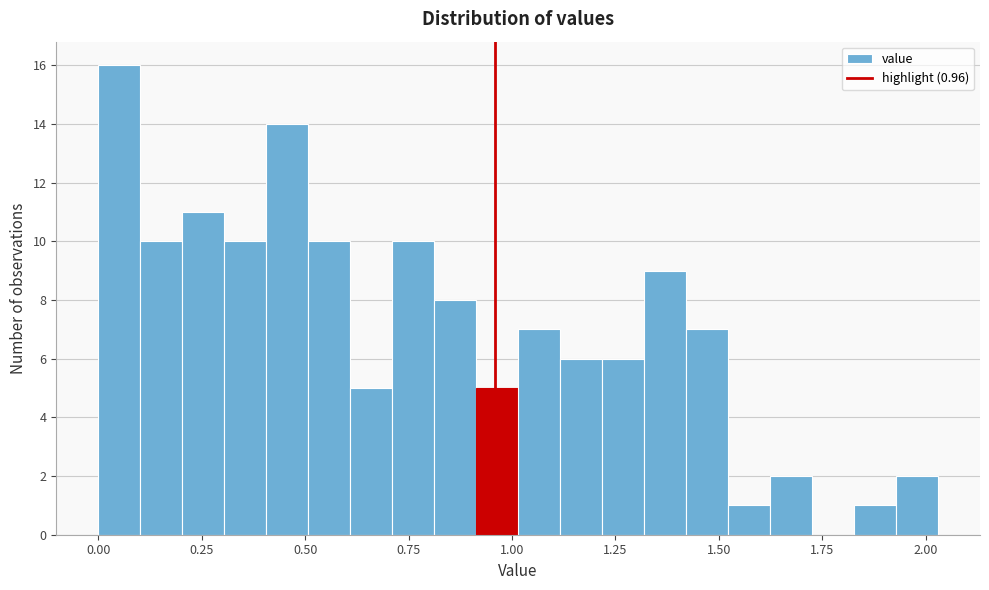

Around what value on the x-axis is the tallest bar? Give the approximate position of its centre, as read against the axis.

0.05